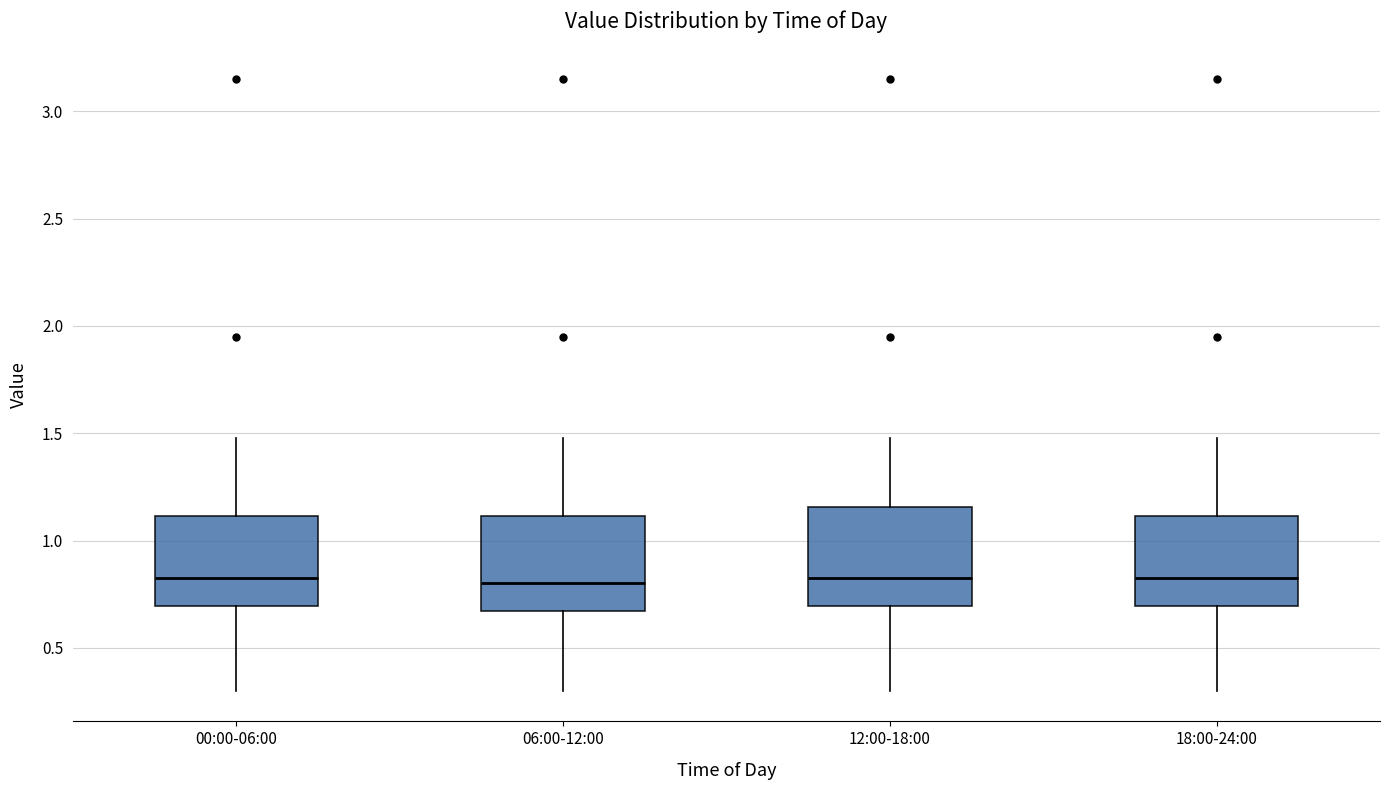

Reading left to right, read every box against the y-axis: the position of its median line, the range the box covers, and the ends of its whiskers. The values are not printed on the chart, so give them approximately, as read against the axis.

00:00-06:00: median 0.85, box 0.70 to 1.10, whiskers 0.30 to 1.50
06:00-12:00: median 0.80, box 0.65 to 1.10, whiskers 0.30 to 1.50
12:00-18:00: median 0.85, box 0.70 to 1.15, whiskers 0.30 to 1.50
18:00-24:00: median 0.85, box 0.70 to 1.10, whiskers 0.30 to 1.50